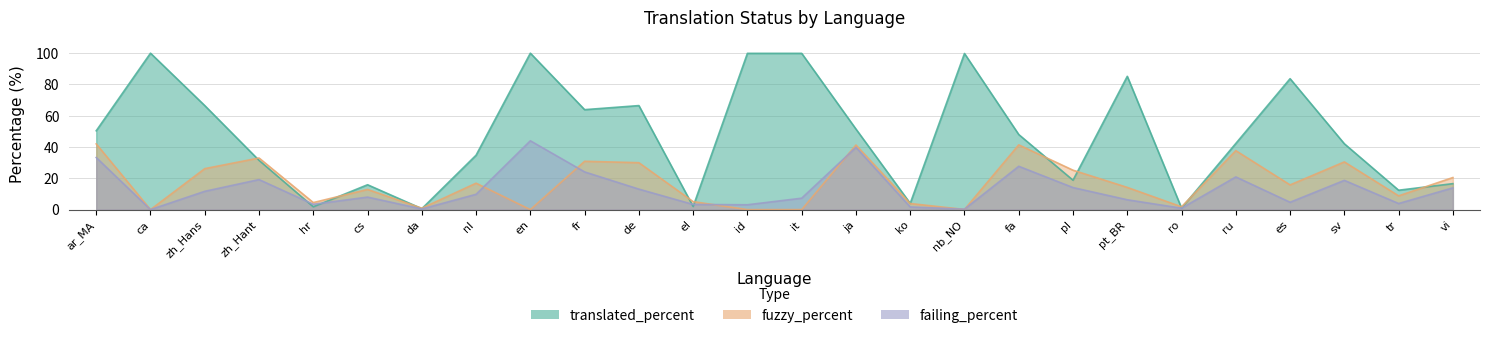

In failing_percent, how many points are lower than both neighbors (excluding endpoints)?

8